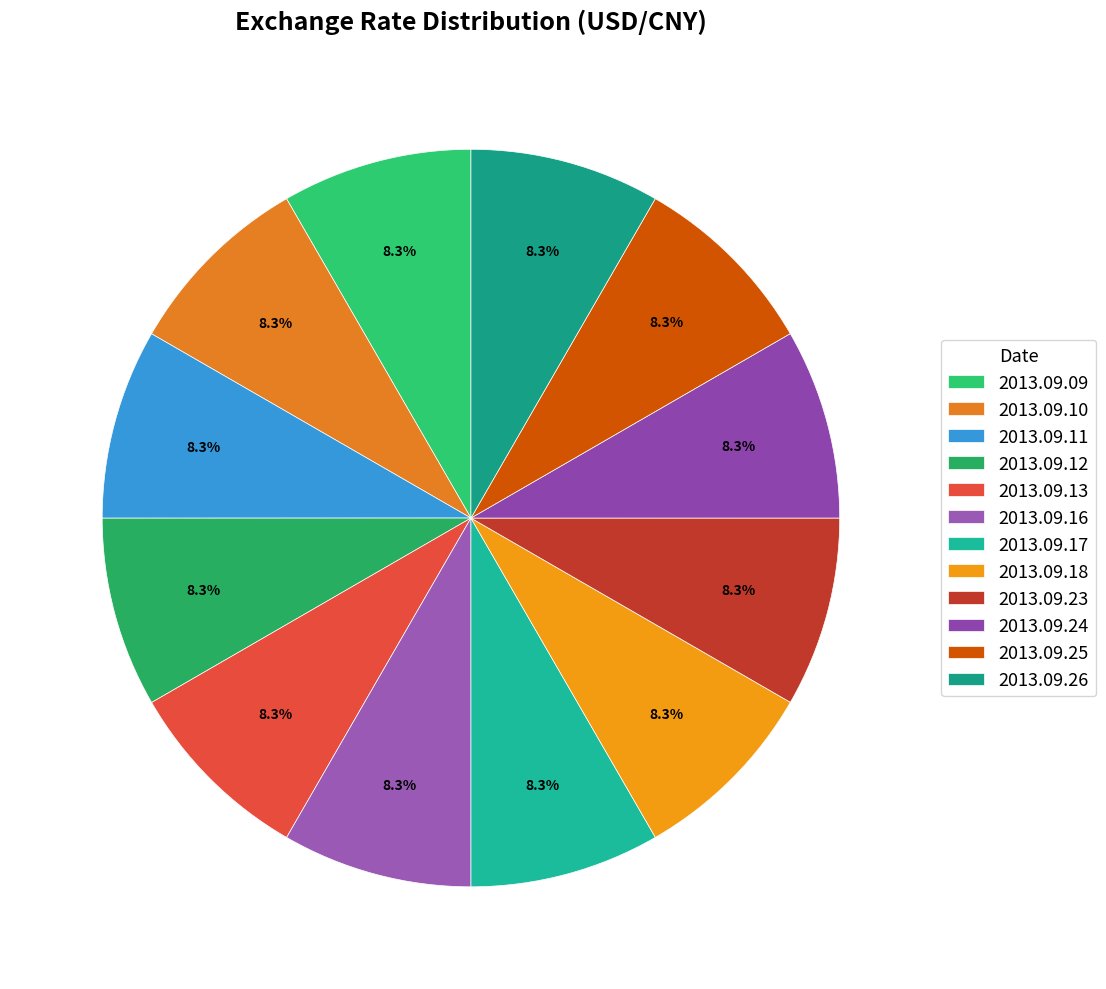

To the nearest percent, what portion does 2013.09.12 represent?

8%